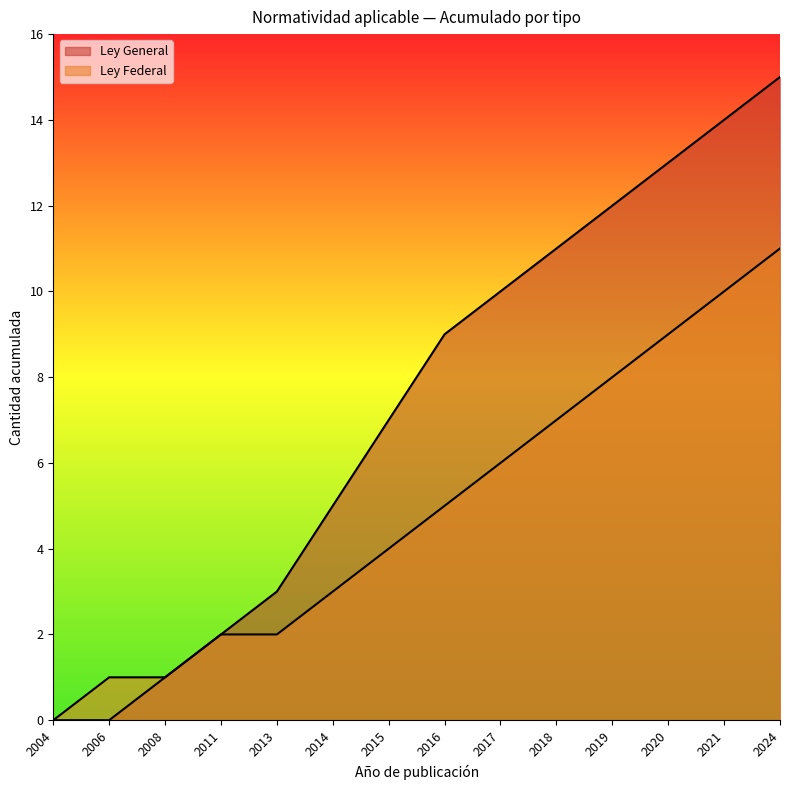

At 2017, list the series in order from largest to smallest.

Ley General, Ley Federal